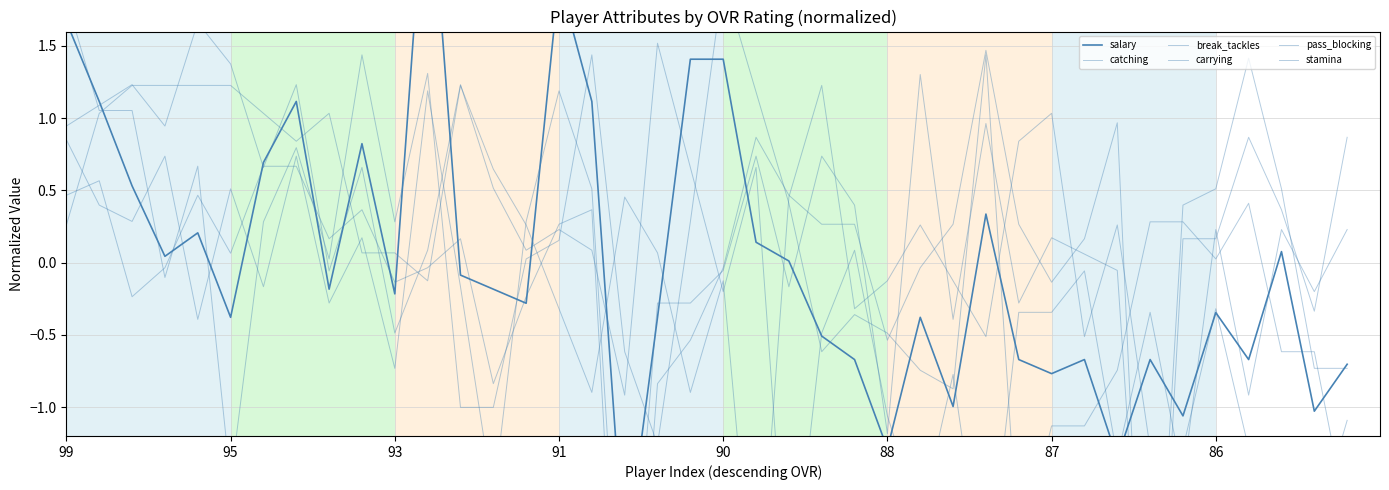

Rank the series by their maximum value, from lowest to highest.

carrying, pass_blocking, catching, break_tackles, stamina, salary